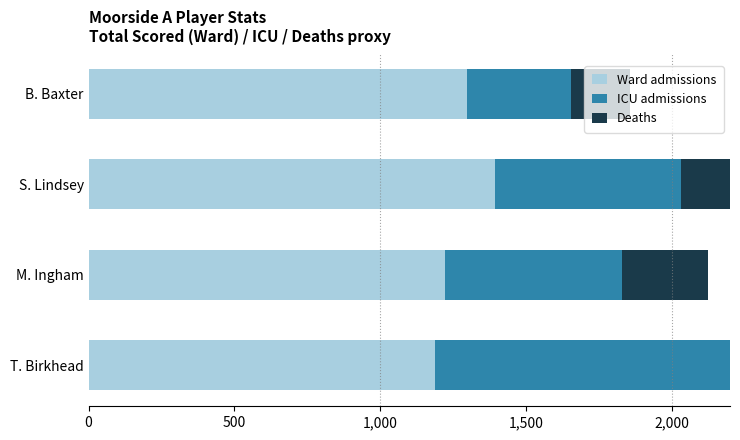

List the series in order of their peak value, lowest first.

Deaths, ICU admissions, Ward admissions